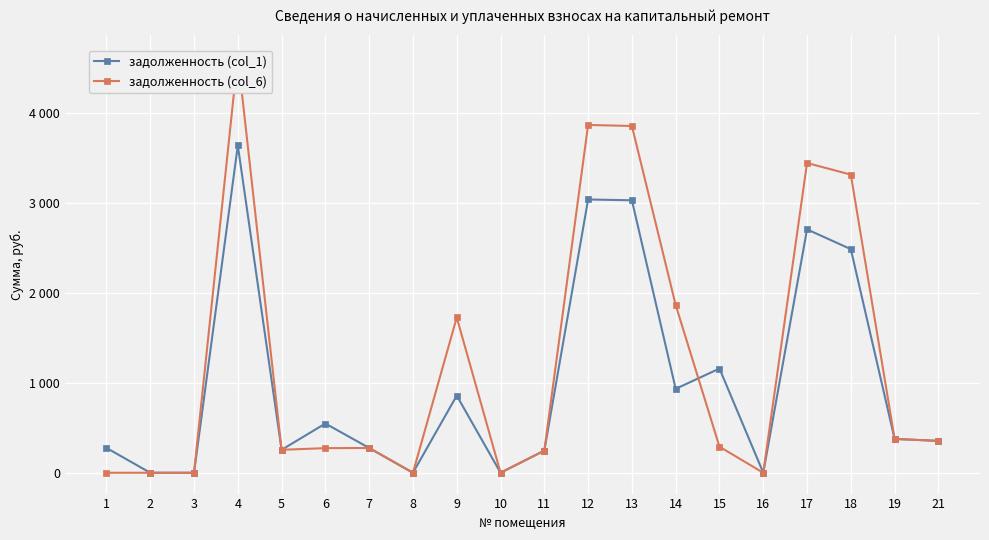

What is the difference between the maximum and second lowest values in the задолженность (col_6) series?

4628.0